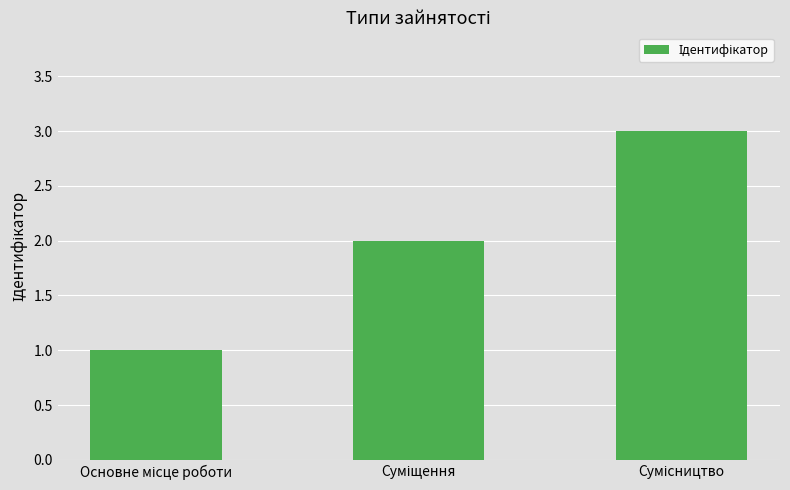

What is the sum of all values?

6